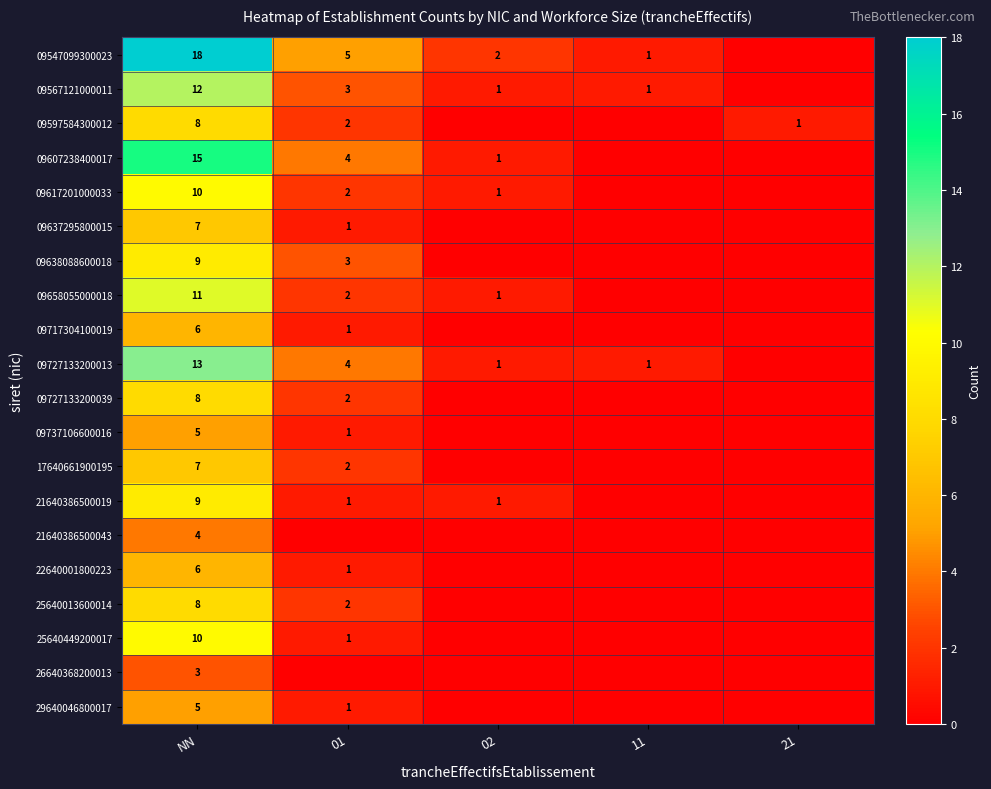

What is the total value across all series at NN?

174